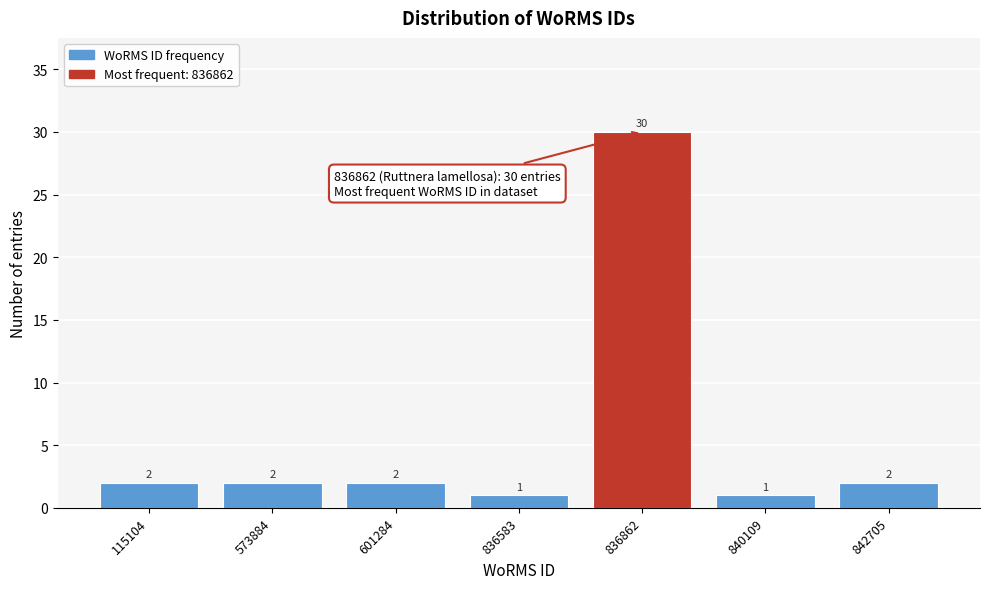

Reading left to right, what are all the values shown in this chart?

115104=2	573884=2	601284=2	836583=1	836862=30	840109=1	842705=2